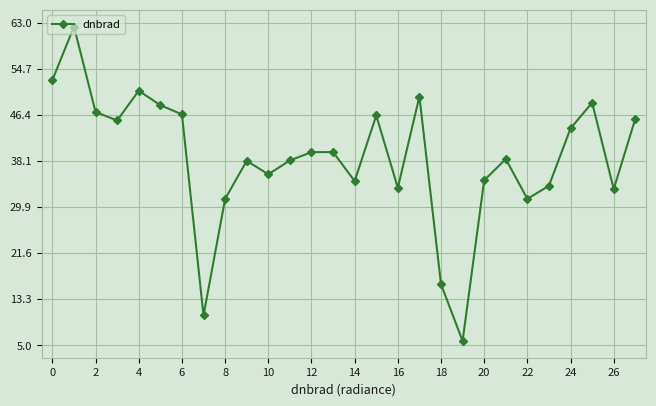

True or false: the data has more than 0 interior local peaks.

True